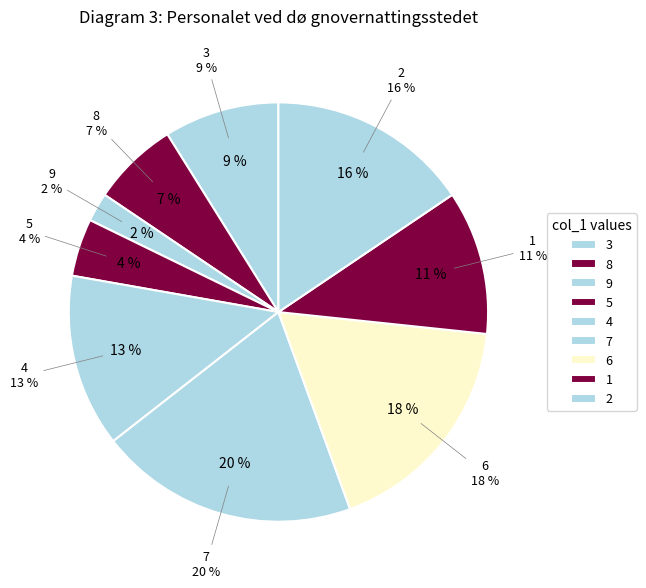

Between col_1=6 and col_1=4, which is larger?

col_1=6